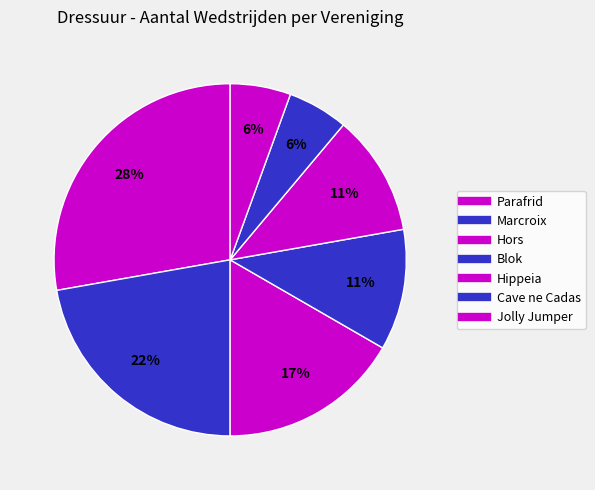

Is Hors the majority of the pie?

No